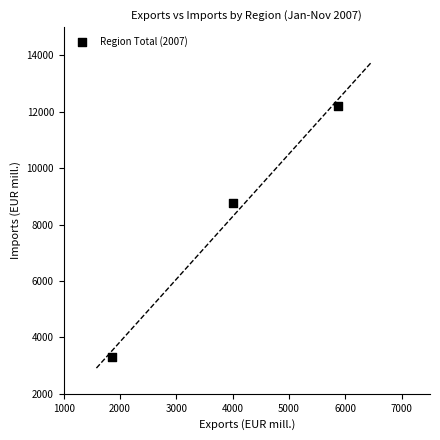

What is the average Y value?

8089.7